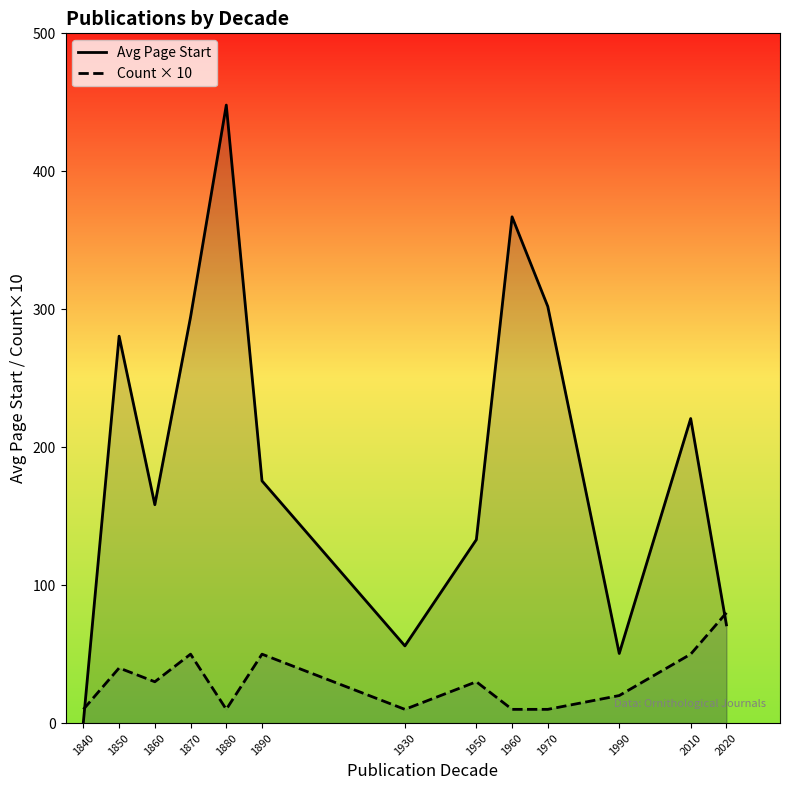

Which category has the lowest value in the Avg Page Start series?

1840